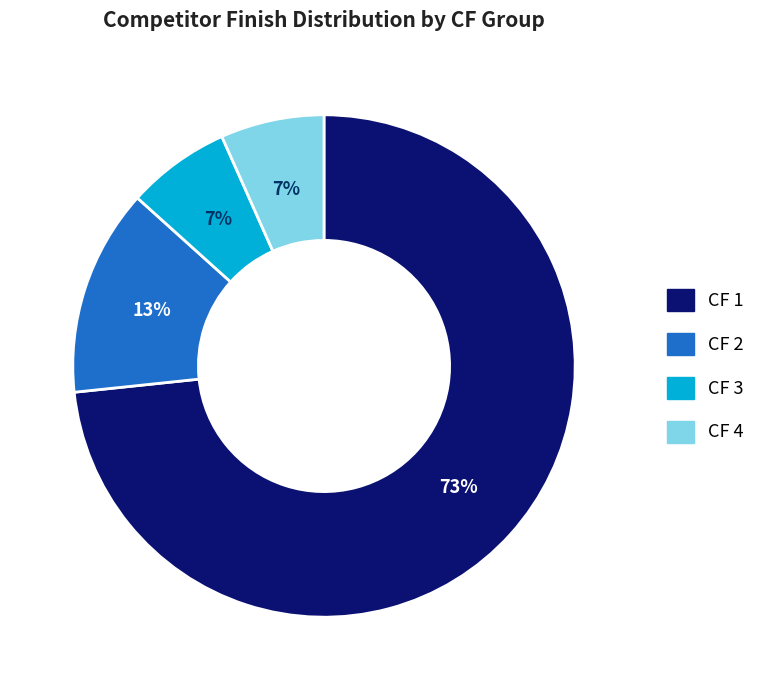

To the nearest percent, what portion does CF 2 represent?

13%